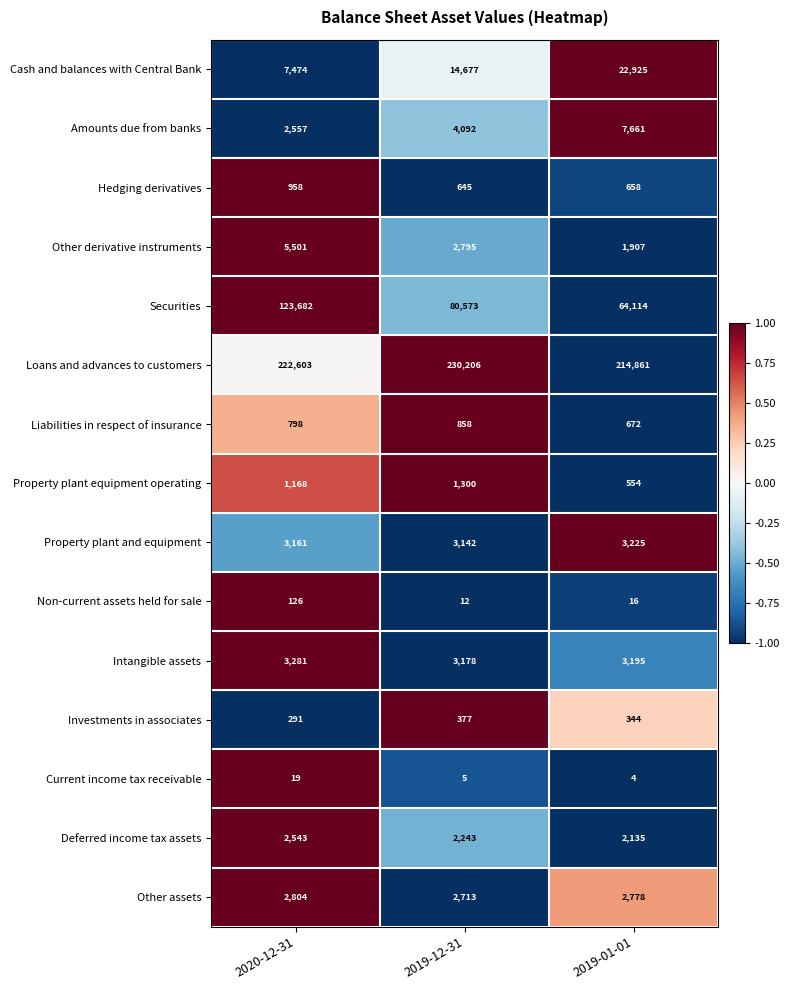

Rank the series at 2019-01-01 from lowest to highest value.

Current income tax receivable, Non-current assets held for sale, Investments in associates, Property plant equipment operating, Hedging derivatives, Liabilities in respect of insurance, Other derivative instruments, Deferred income tax assets, Other assets, Intangible assets, Property plant and equipment, Amounts due from banks, Cash and balances with Central Bank, Securities, Loans and advances to customers